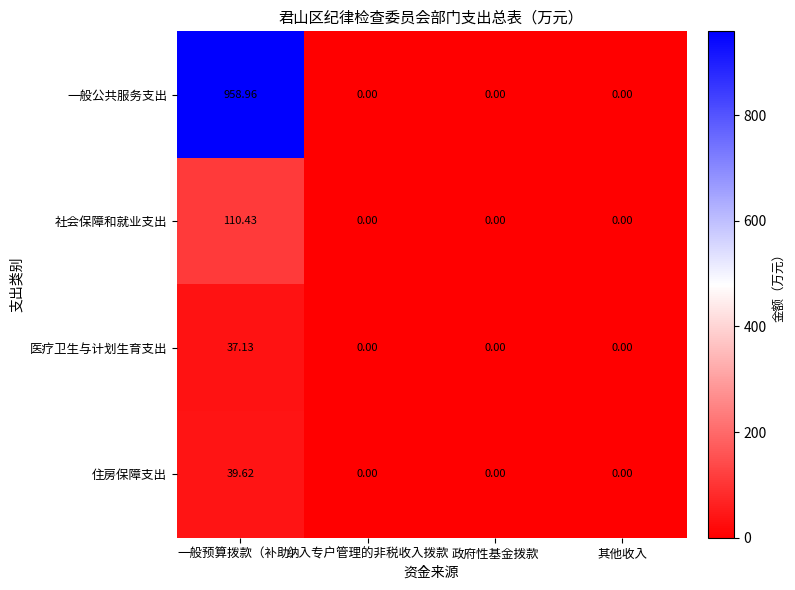

Which series has the largest total across all categories?

一般公共服务支出